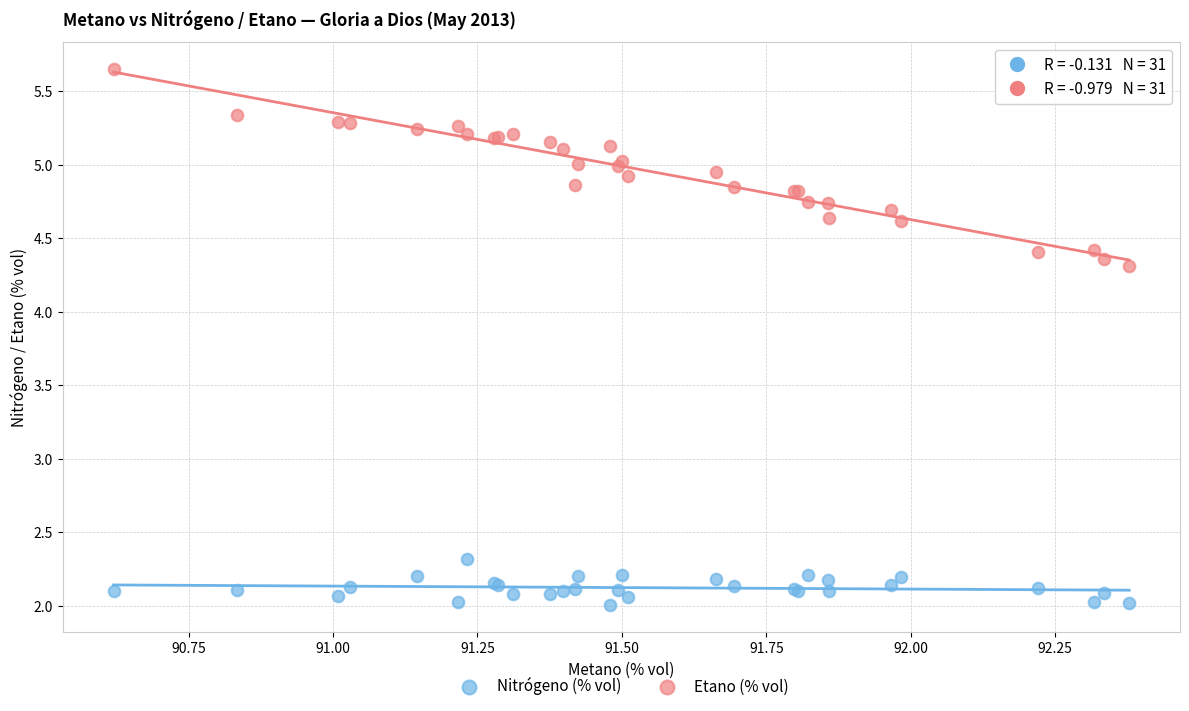

Which series has the largest Y range (max minus min)?

Etano (% vol)